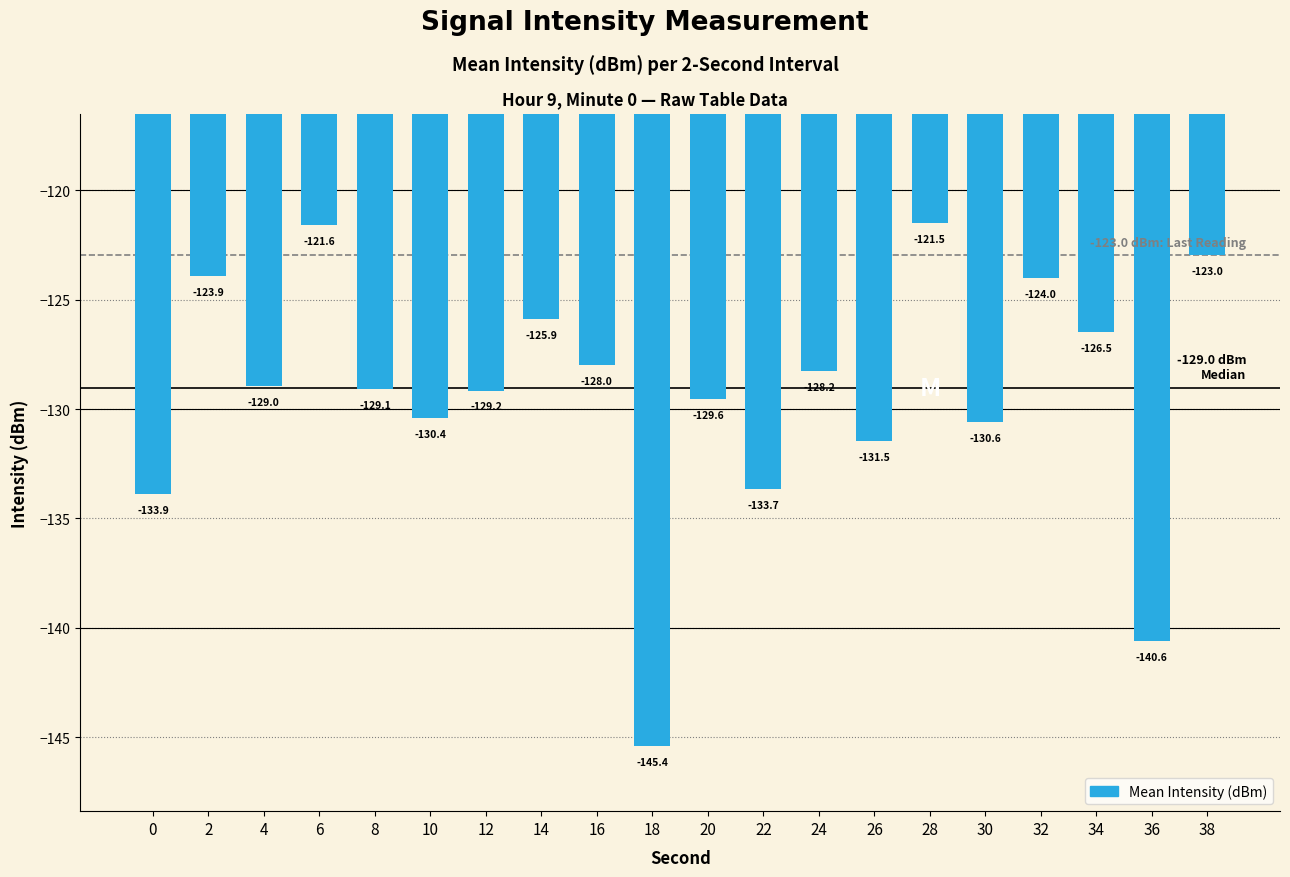

How many bars are there in total?

20